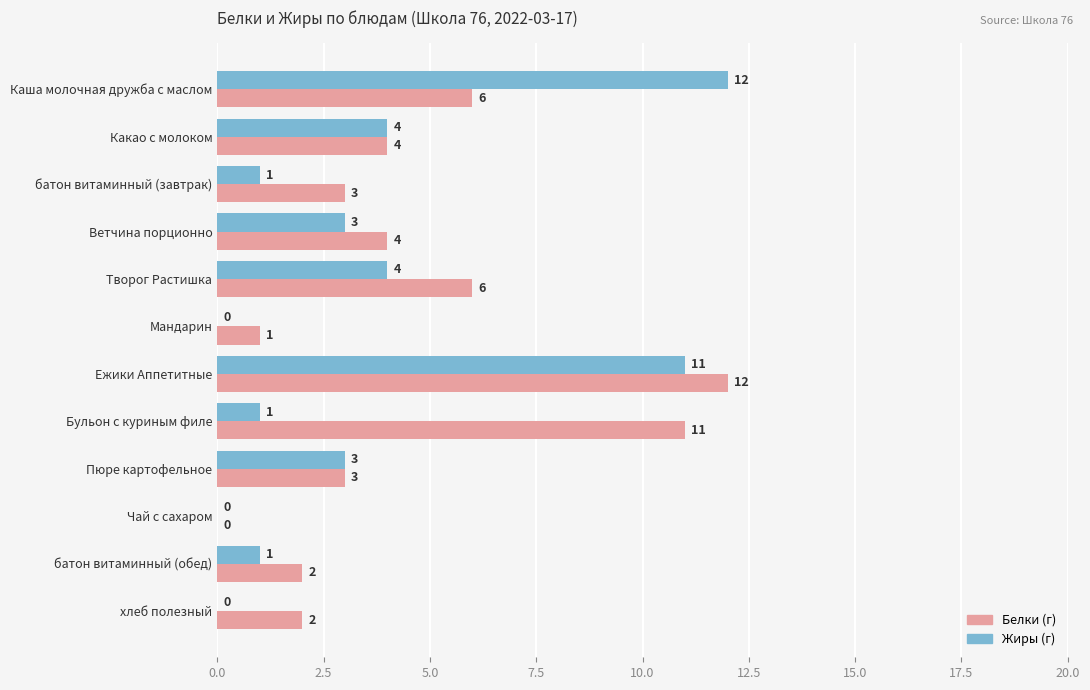

At which category is the sum across all series the highest?

Ежики Аппетитные